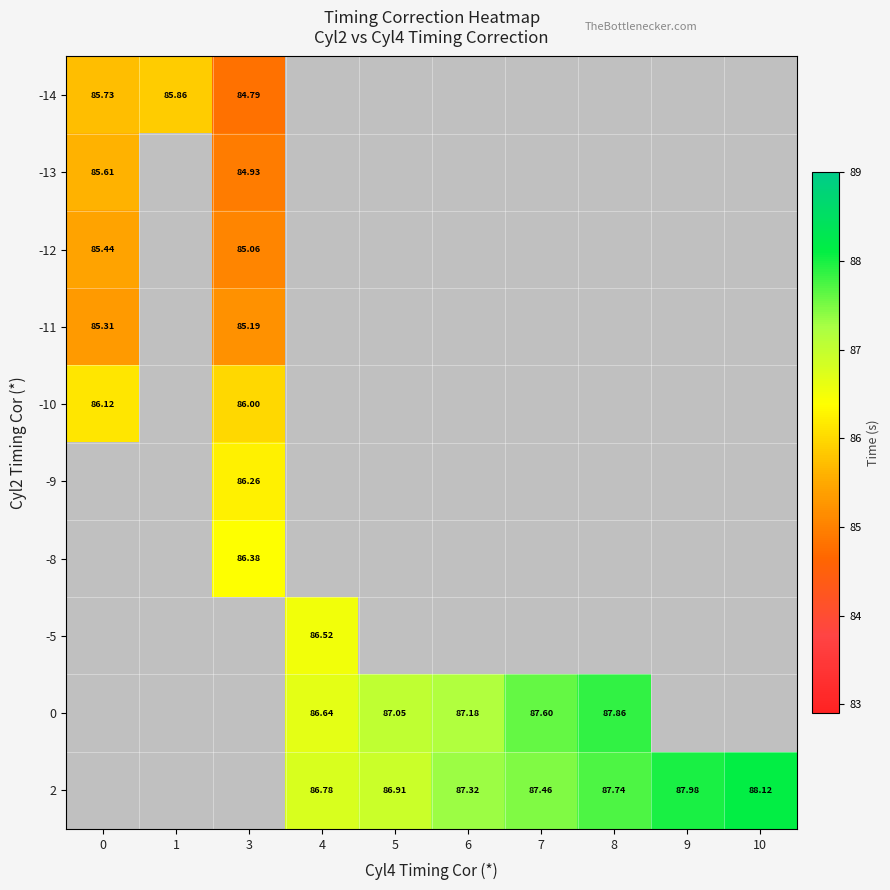

Is the value of -13 at 3 greater than the value of 0 at 7?

No